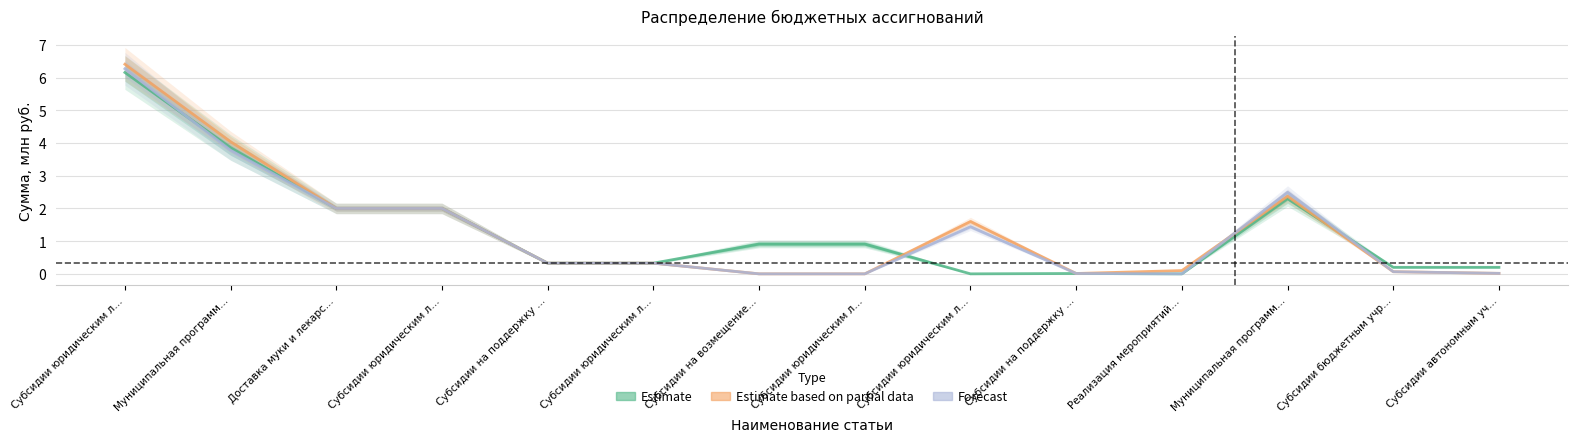

At which label is 2024 год (с изменениями) closest to 3?

Муниципальная программ…